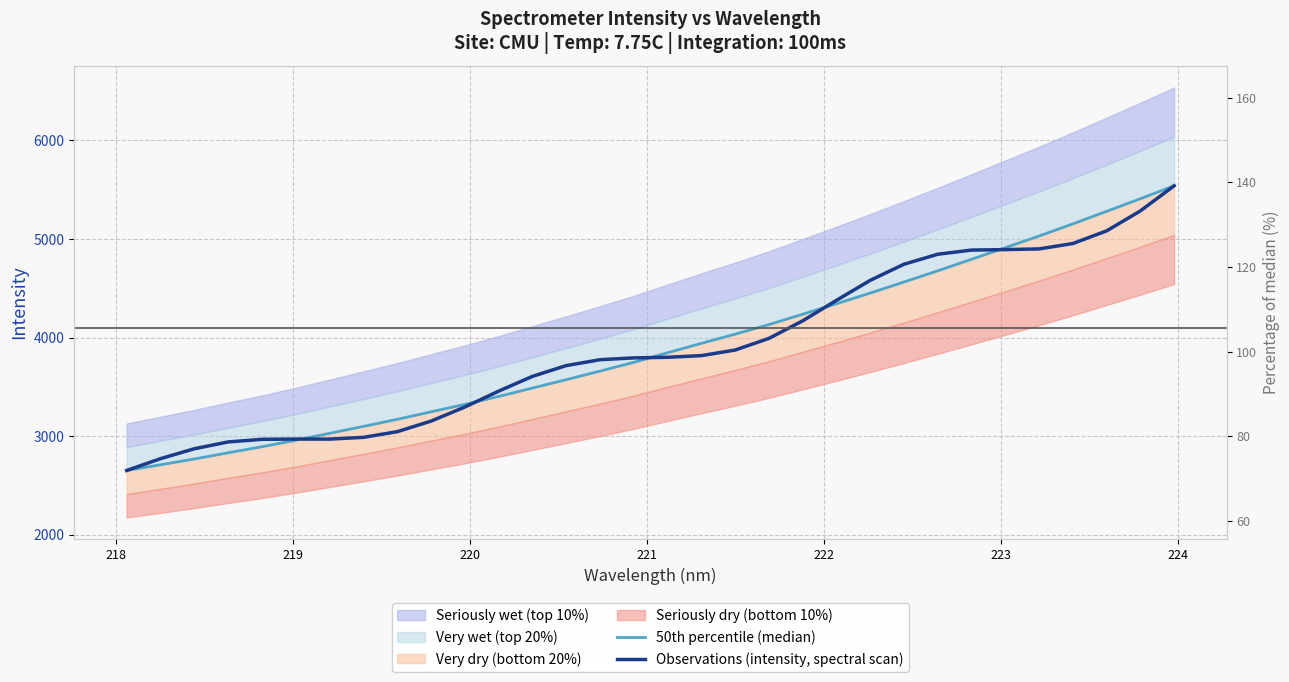

What is the value of the Observations (intensity, spectral scan) point at the 30th from the left?

5082.1